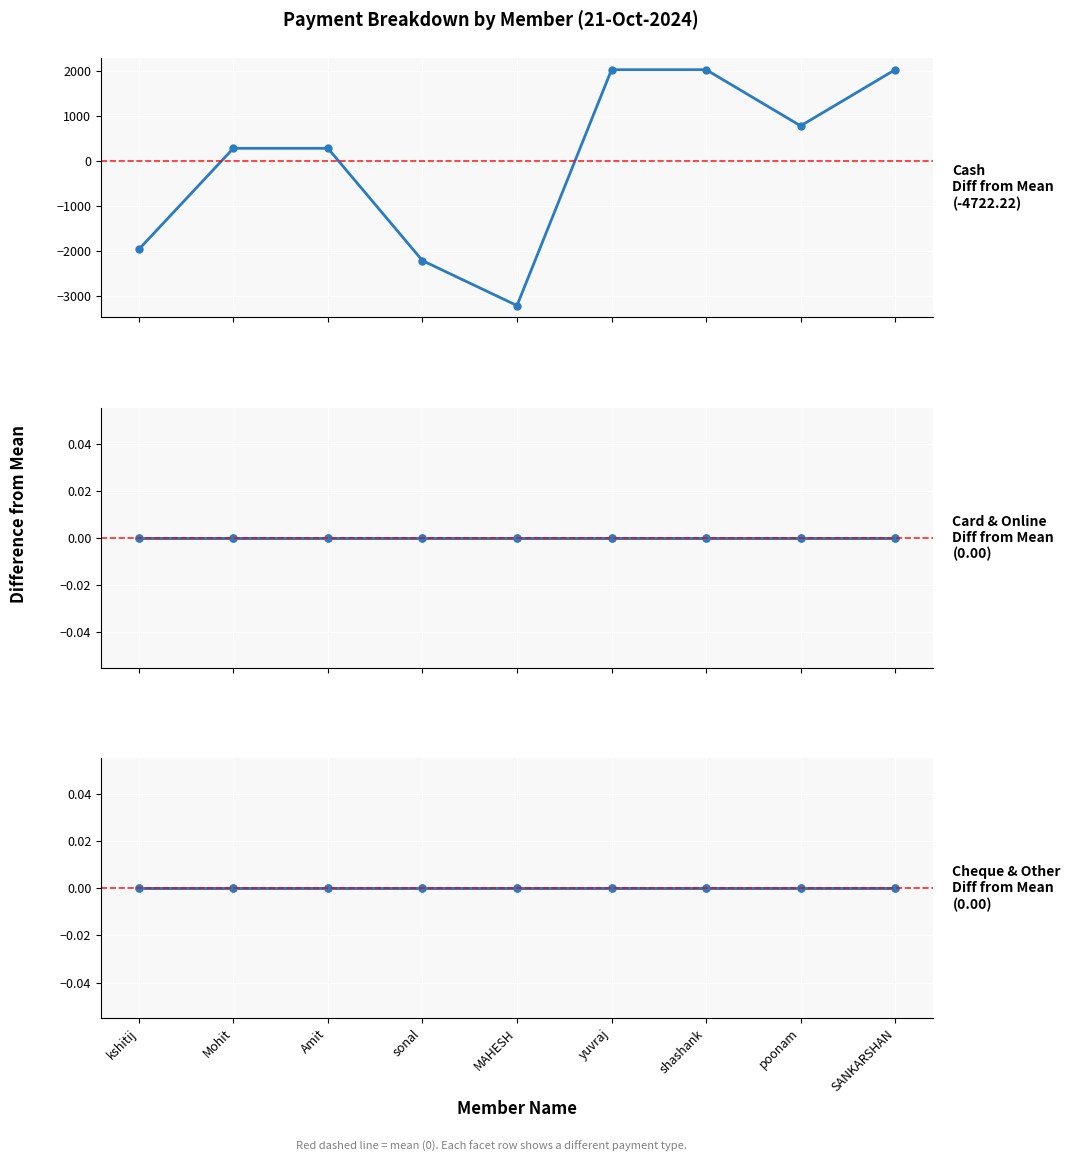

What is the spread (max minus min) of values at poonam?

777.8